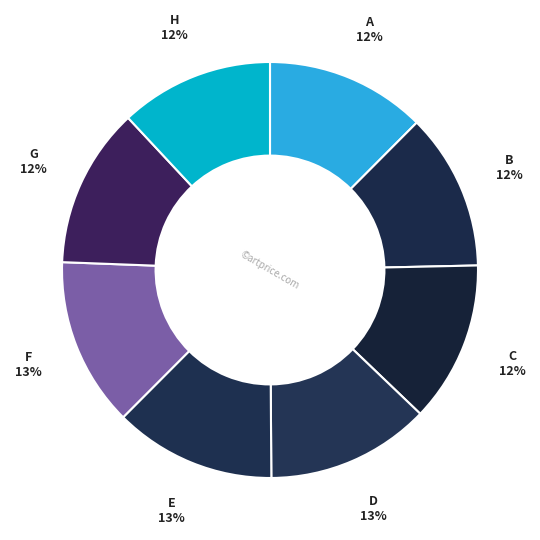

What percentage is the F slice, to the nearest percent?

13%